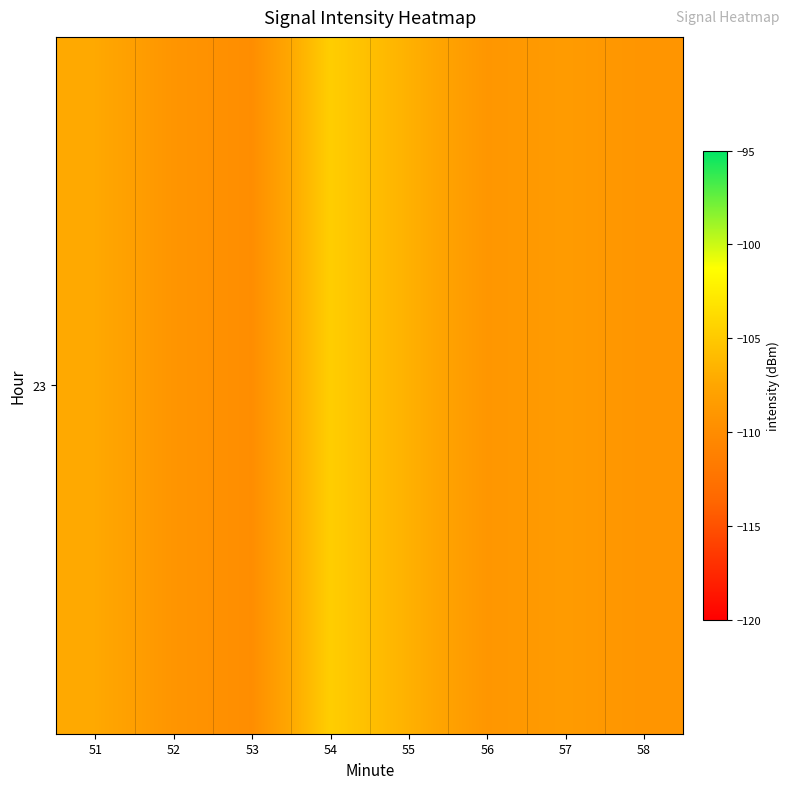

Reading right to left, transcribe all the data shown in this chart.

-109.1	-108.5	-109.0	-106.7	-104.7	-109.9	-109.1	-107.2